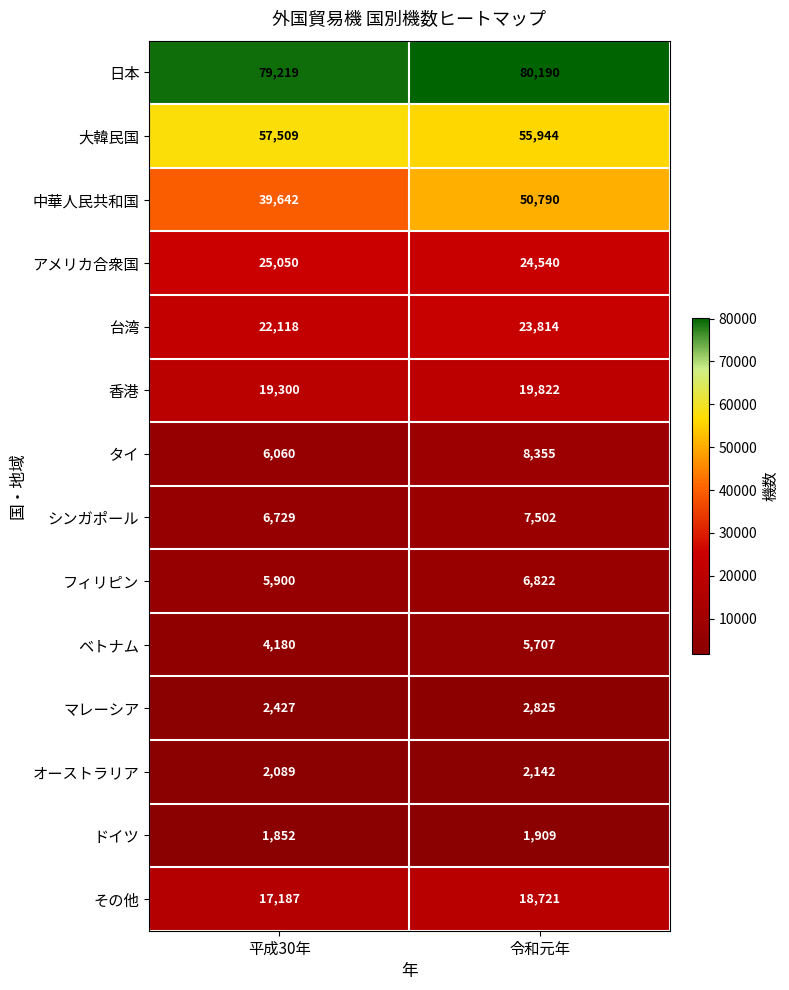

The 大韓民国 series shows 93438 at 令和元年. True or false?

False